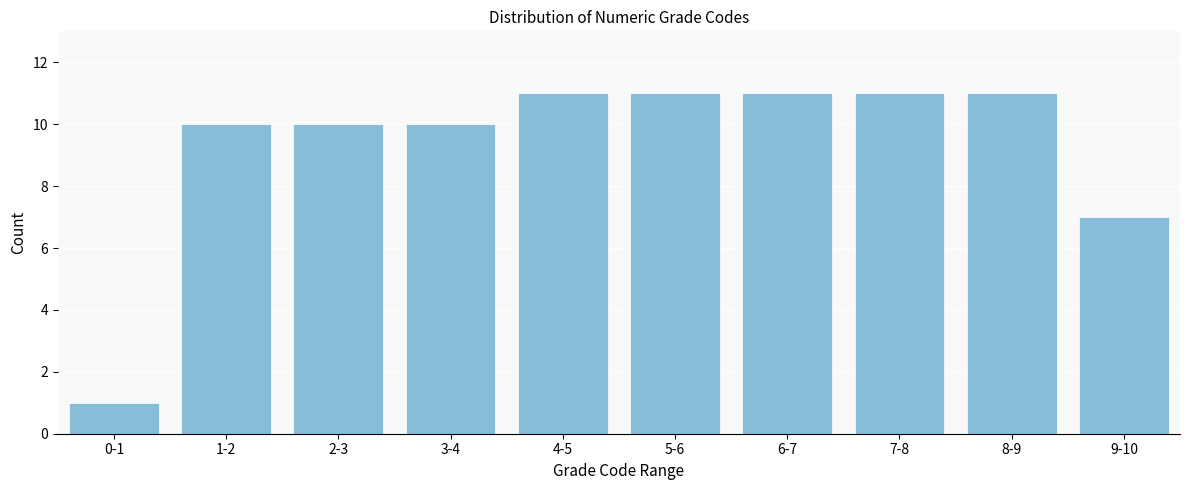

Reading left to right, transcribe all the data shown in this chart.

0-1=1	1-2=10	2-3=10	3-4=10	4-5=11	5-6=11	6-7=11	7-8=11	8-9=11	9-10=7